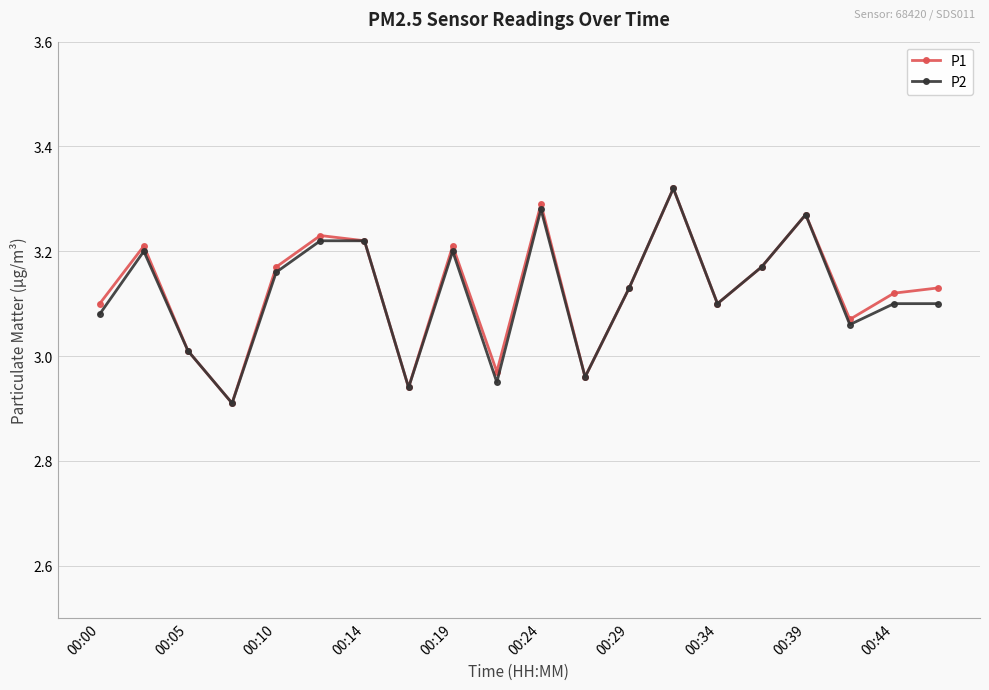

How many data points in P2 are less than 3?

4